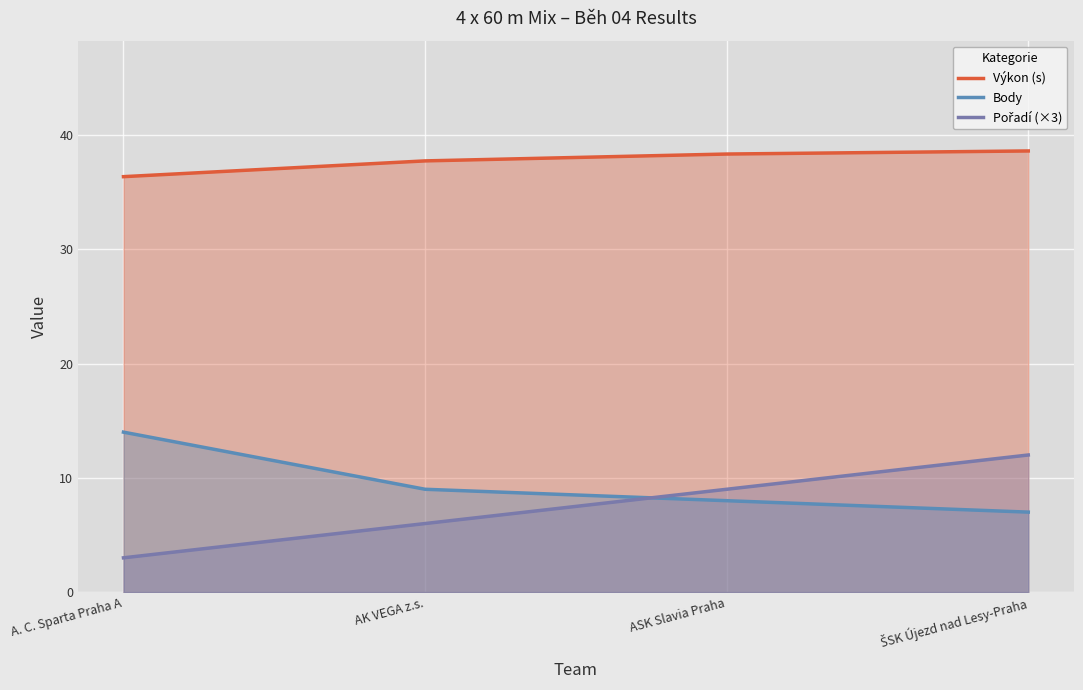

How many lines are shown in the chart?

3